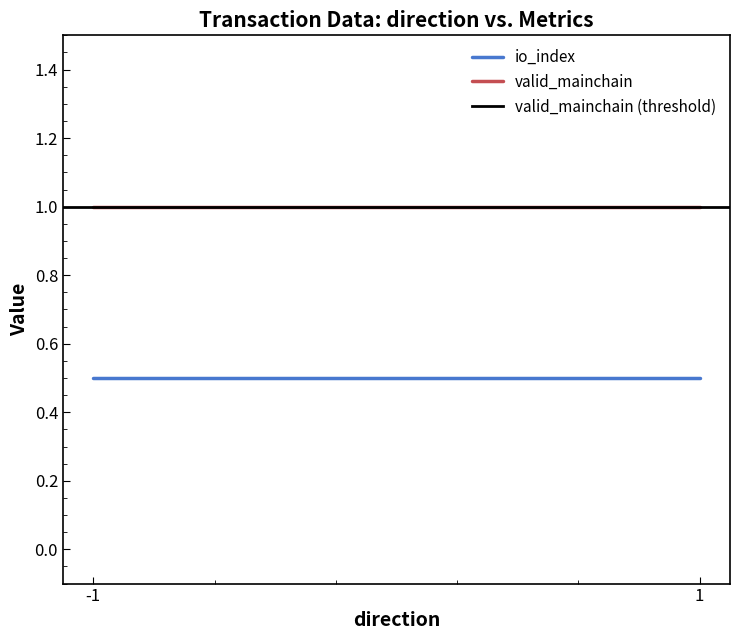

What is the value of the valid_mainchain (threshold) point at the 2nd from the left?

1.0